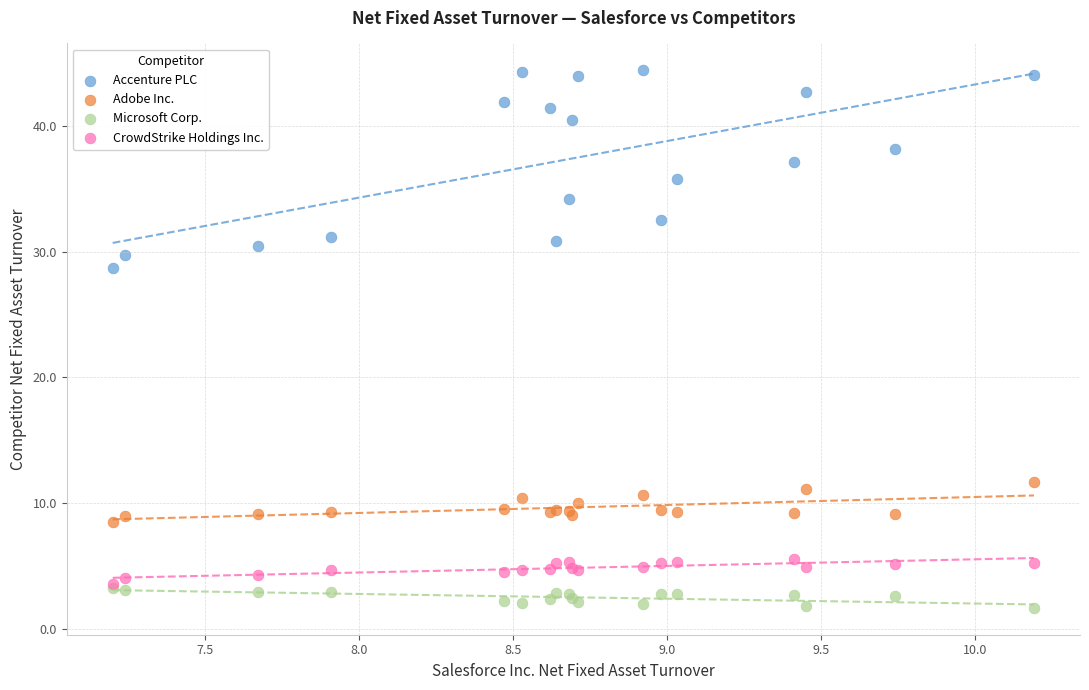

What are all the series names shown in the legend?

Accenture PLC, Adobe Inc., Microsoft Corp., CrowdStrike Holdings Inc.